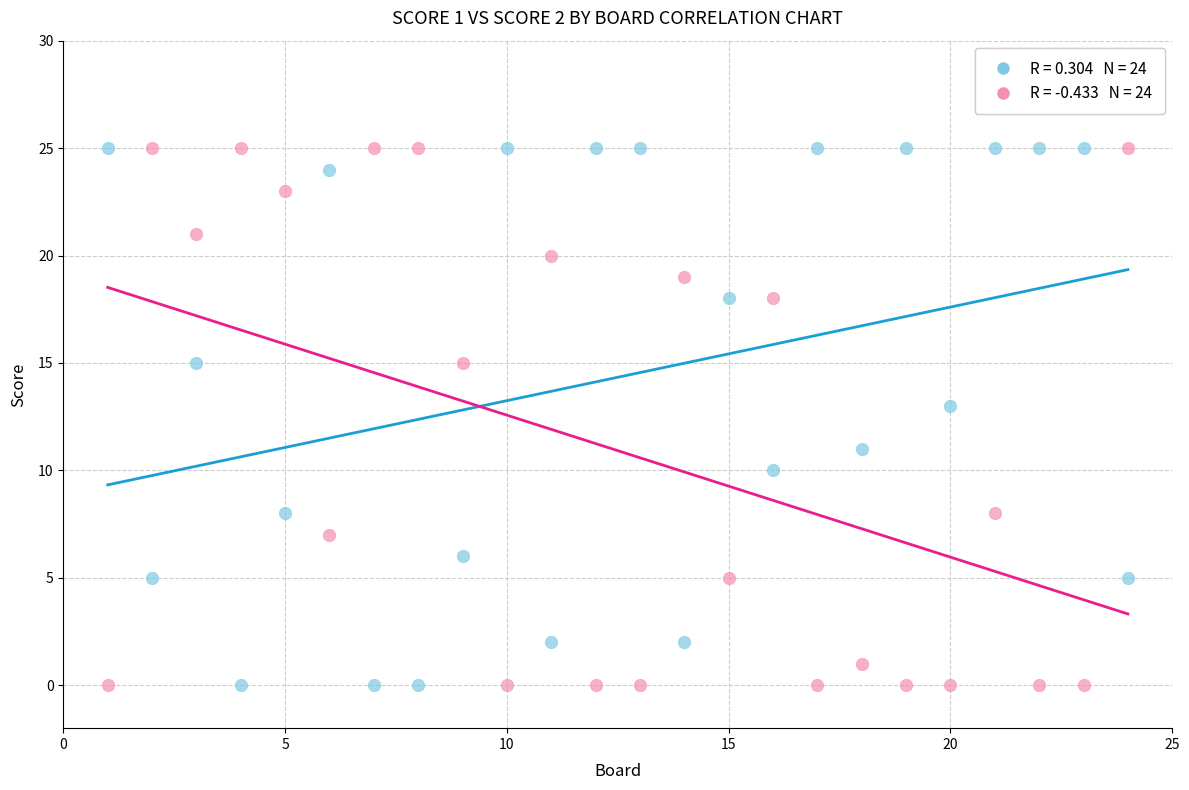

Across all data points, what is the range of Y values (max minus min)?

25